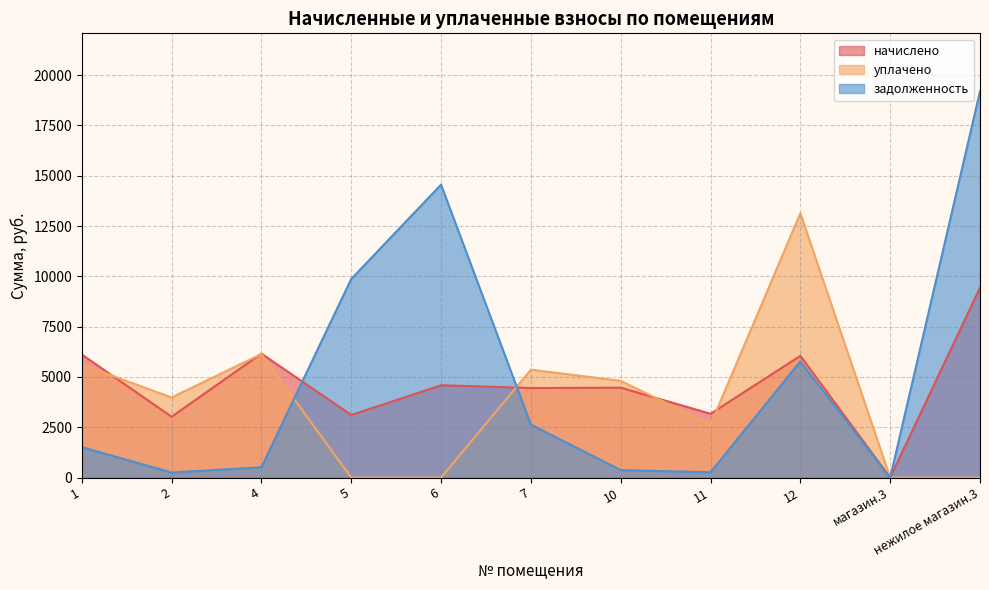

How many interior local valleys does the задолженность series have?

3